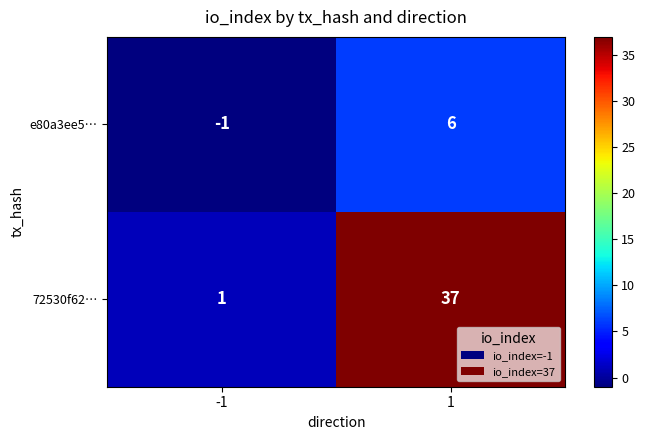

At how many categories does at least one series exceed 16?

1